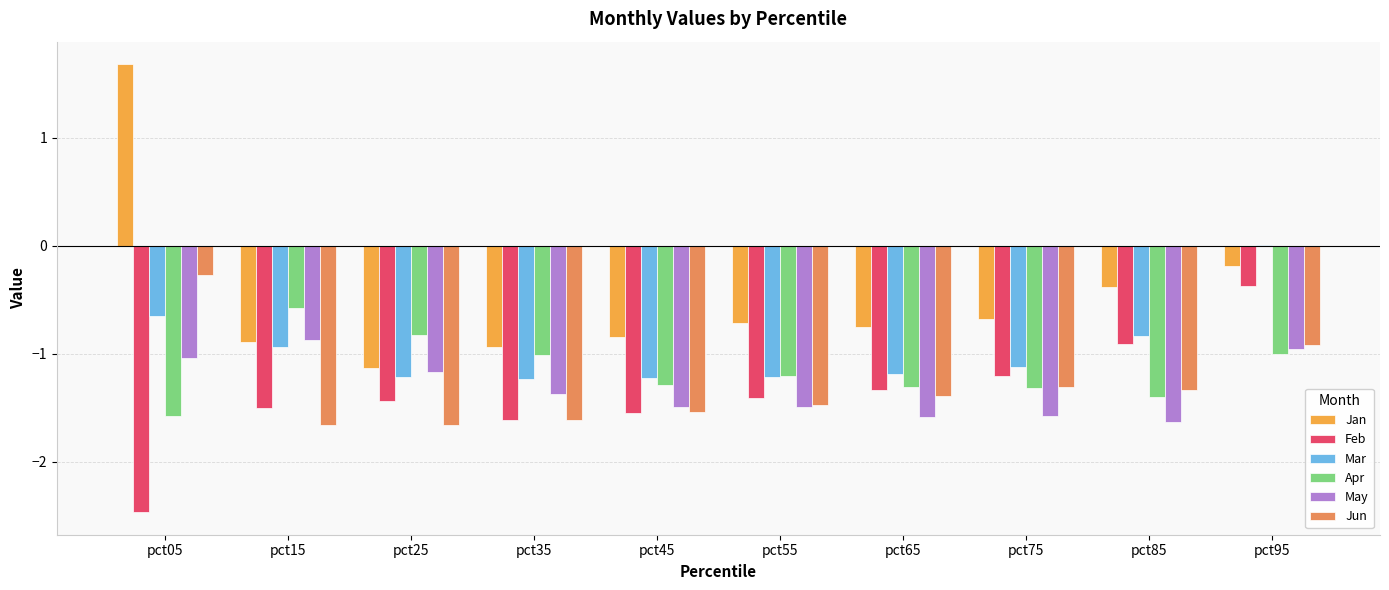

At which category does the chart reach its minimum across all series?

pct05